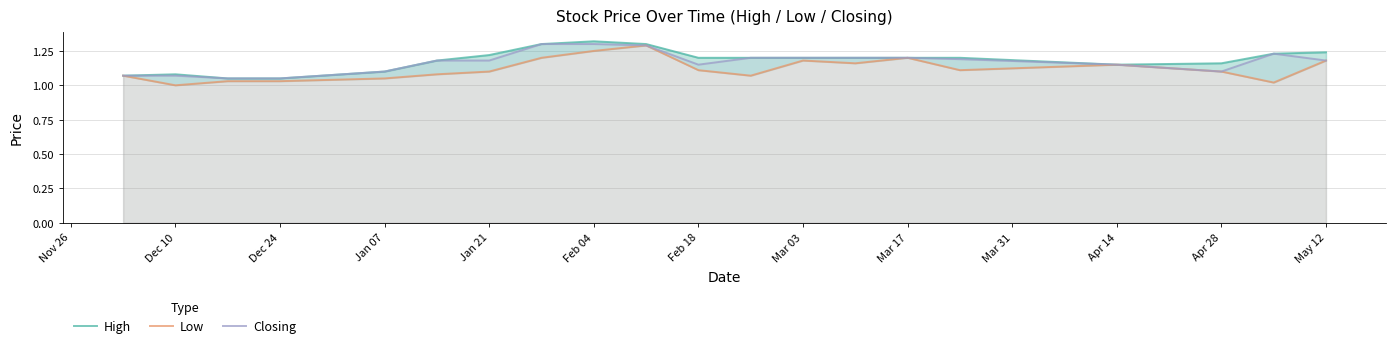

Reading left to right, transcribe all the data shown in this chart.

High: 1.1	1.1	1.1	1.1	1.1	1.2	1.2	1.3	1.3	1.3	1.2	1.2	1.2	1.2	1.2	1.2	1.1	1.2	1.2	1.2
Low: 1.1	1.0	1.0	1.0	1.1	1.1	1.1	1.2	1.2	1.3	1.1	1.1	1.2	1.2	1.2	1.1	1.1	1.1	1.0	1.2
Closing: 1.1	1.1	1.1	1.1	1.1	1.2	1.2	1.3	1.3	1.3	1.1	1.2	1.2	1.2	1.2	1.2	1.1	1.1	1.2	1.2